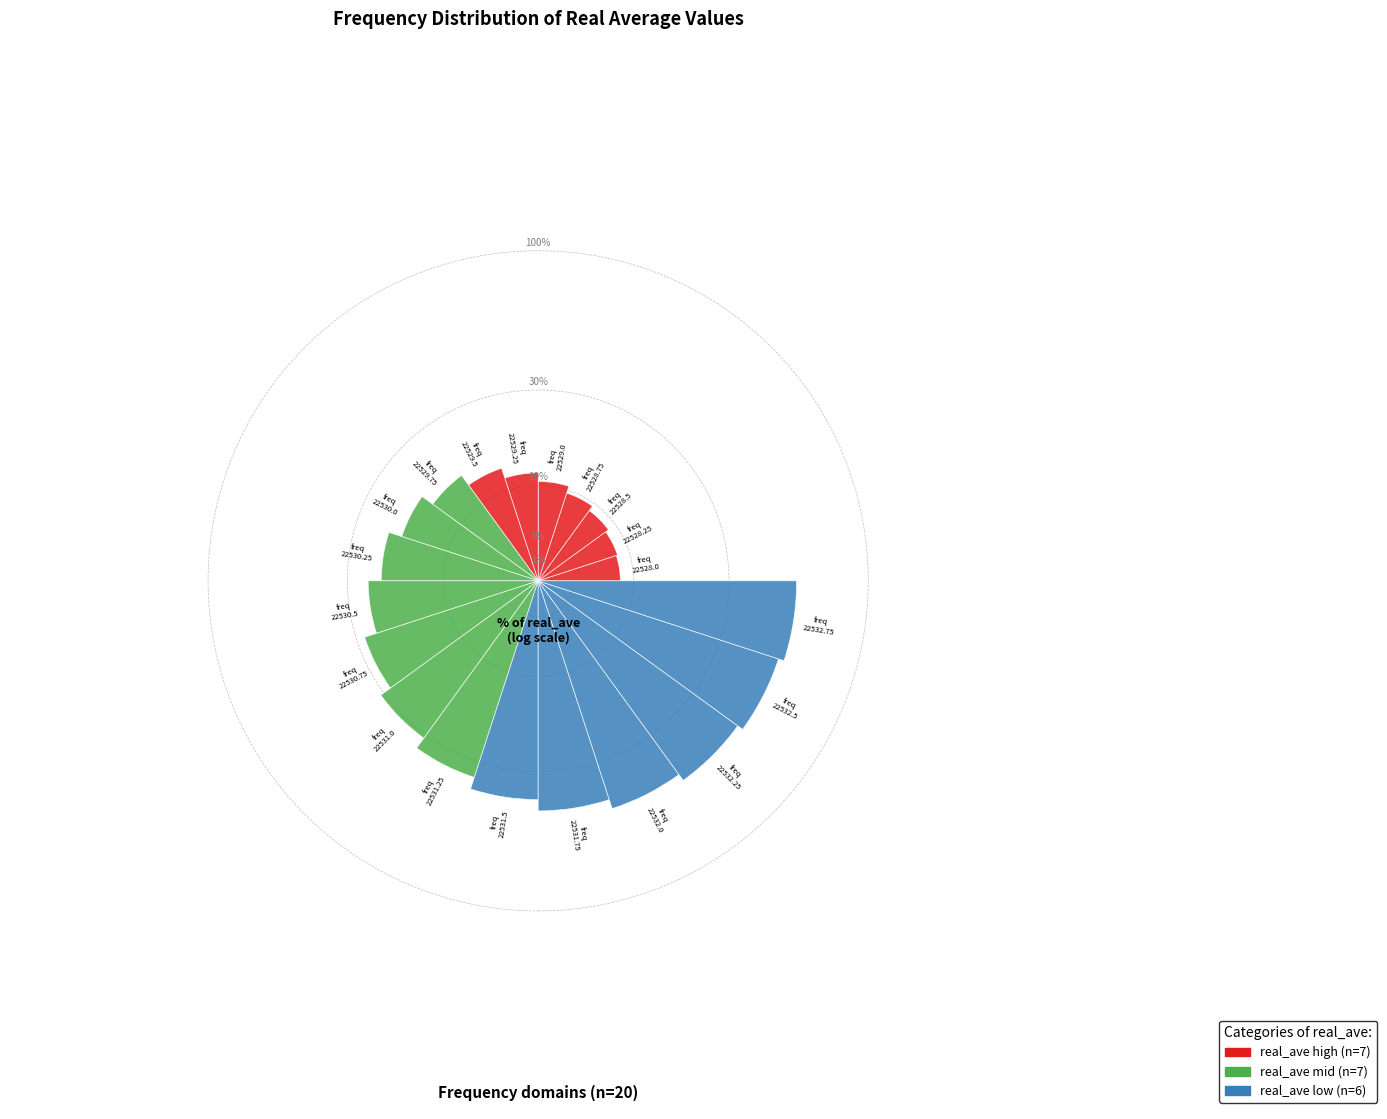

True or false: 22528.5 accounts for 2% of the total.

True